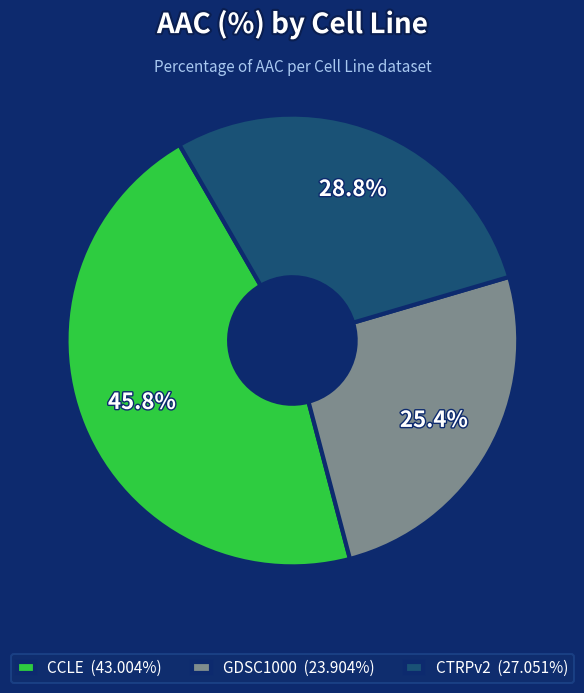

Between CTRPv2 and CCLE, which is larger?

CCLE